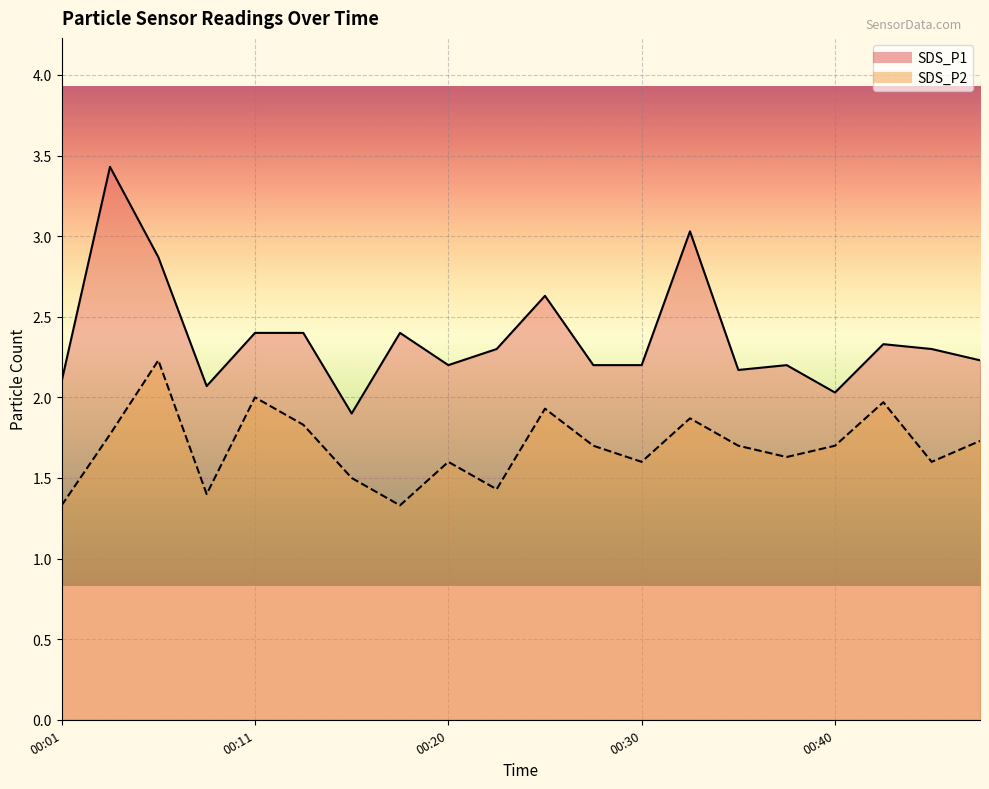

How many series are shown in this chart?

2